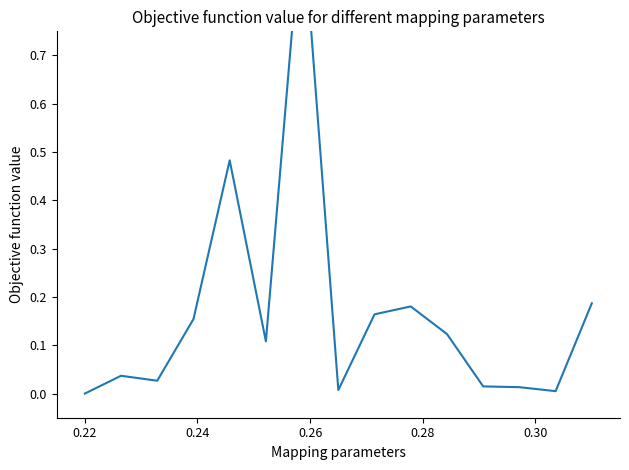

How many values are above zero?

14